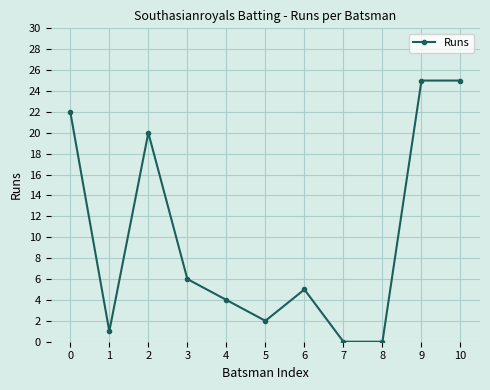

Reading left to right, extract all data points from this chart.

0=22	1=1	2=20	3=6	4=4	5=2	6=5	7=0	8=0	9=25	10=25